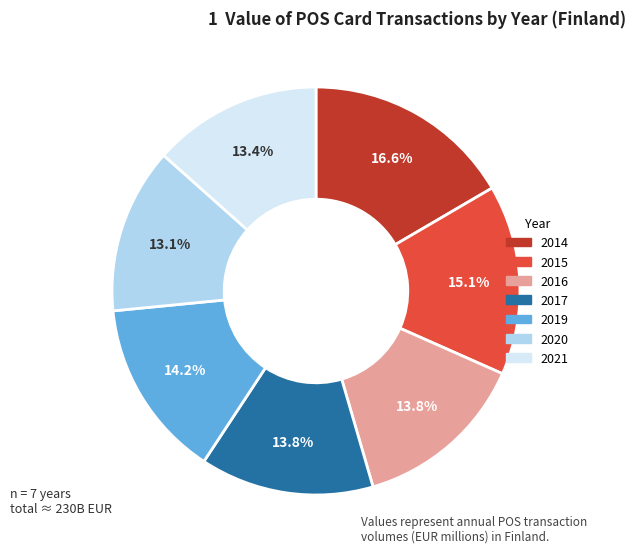

Which slice is the largest?

2014